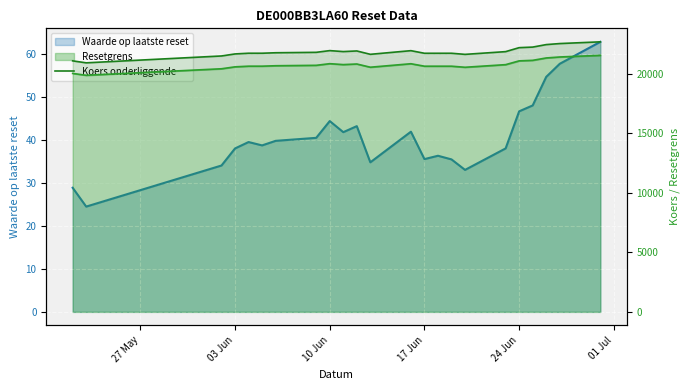

How many data points are above 21761?

12